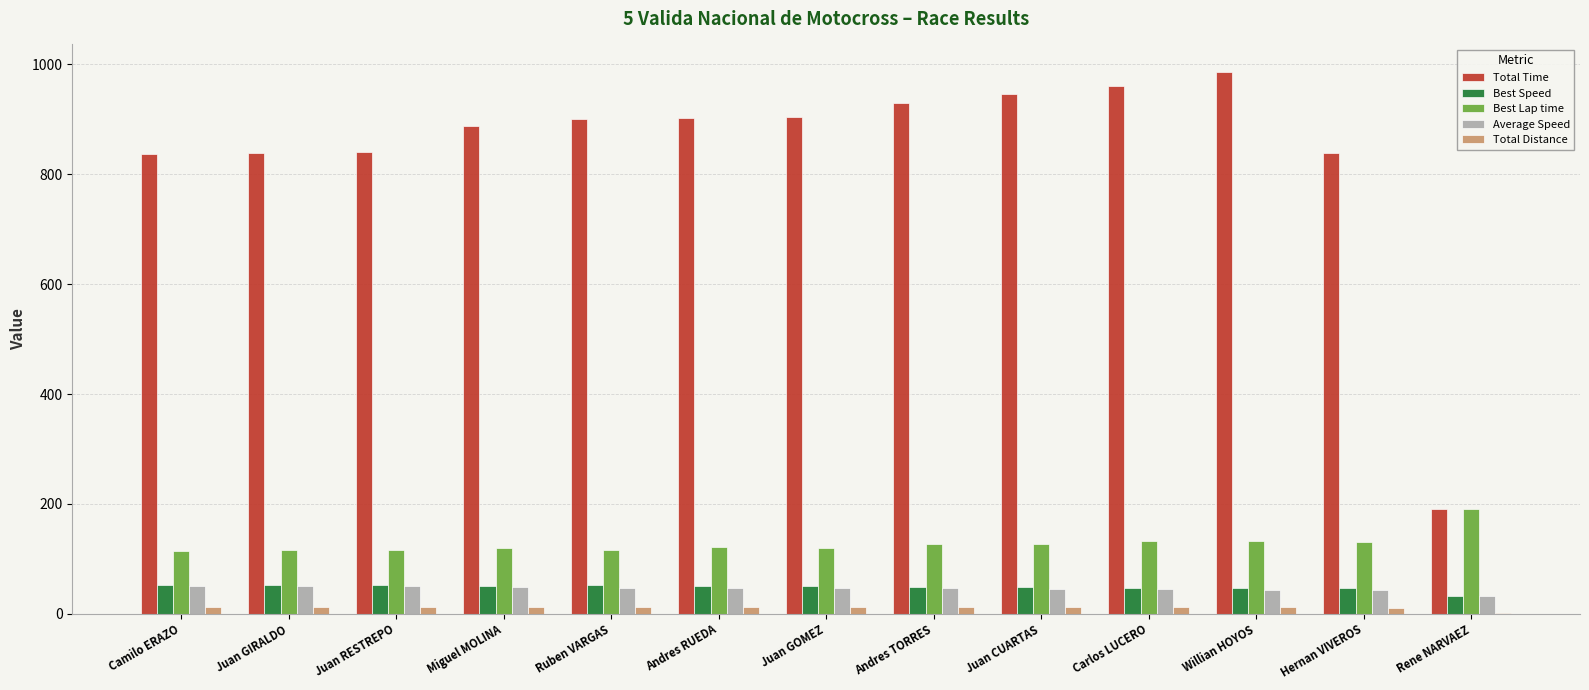

Count the number of data series in this chart.

5